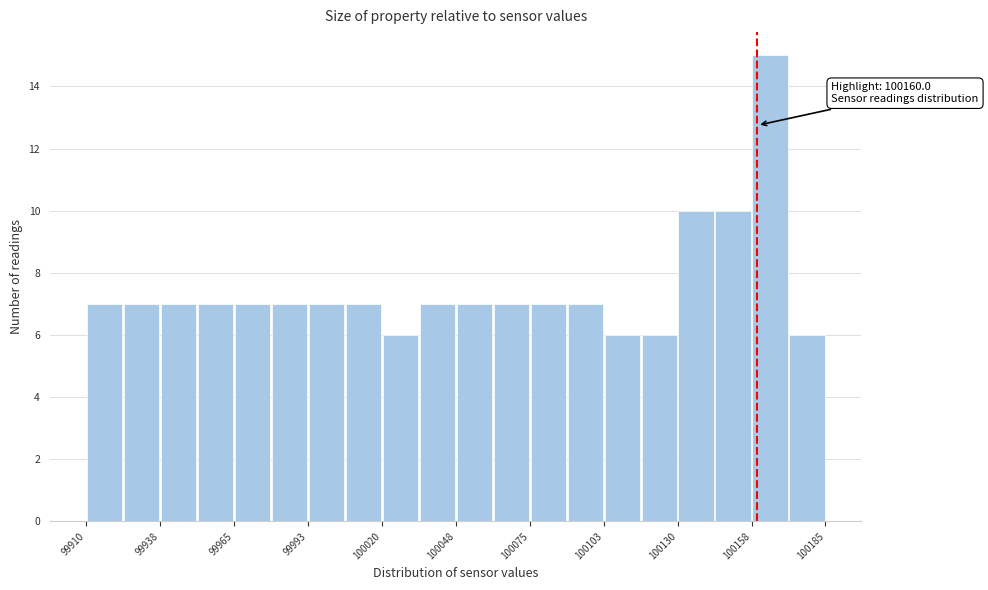

Read against the x-axis, roughly where is the centre of the tallest bar?

100165